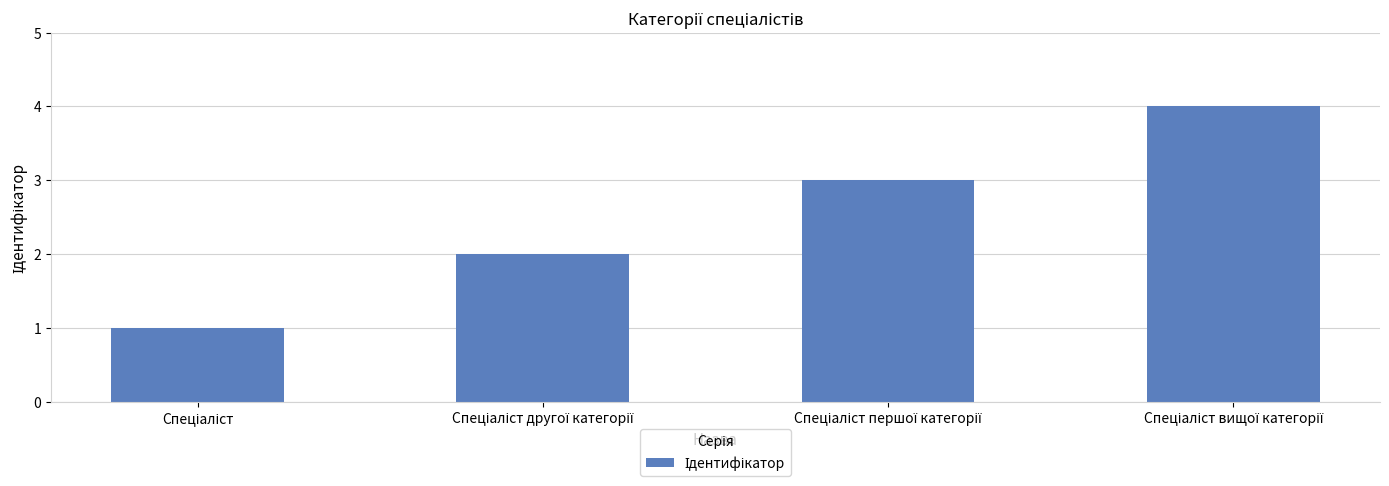

What is the sum of all values?

10